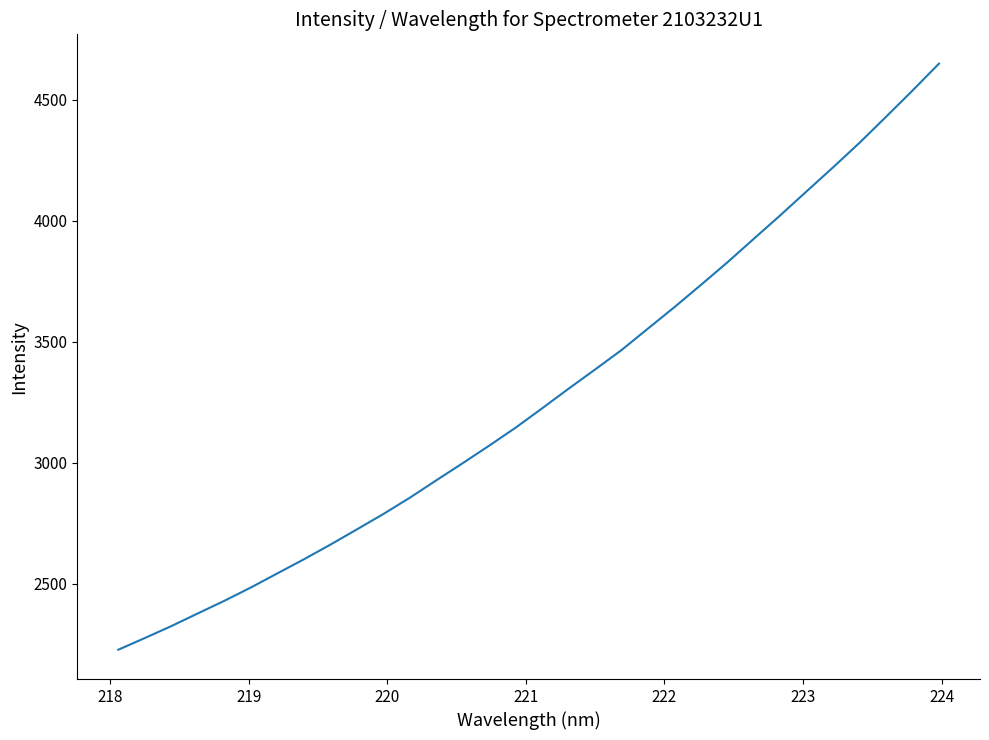

What is the average value?

3274.9